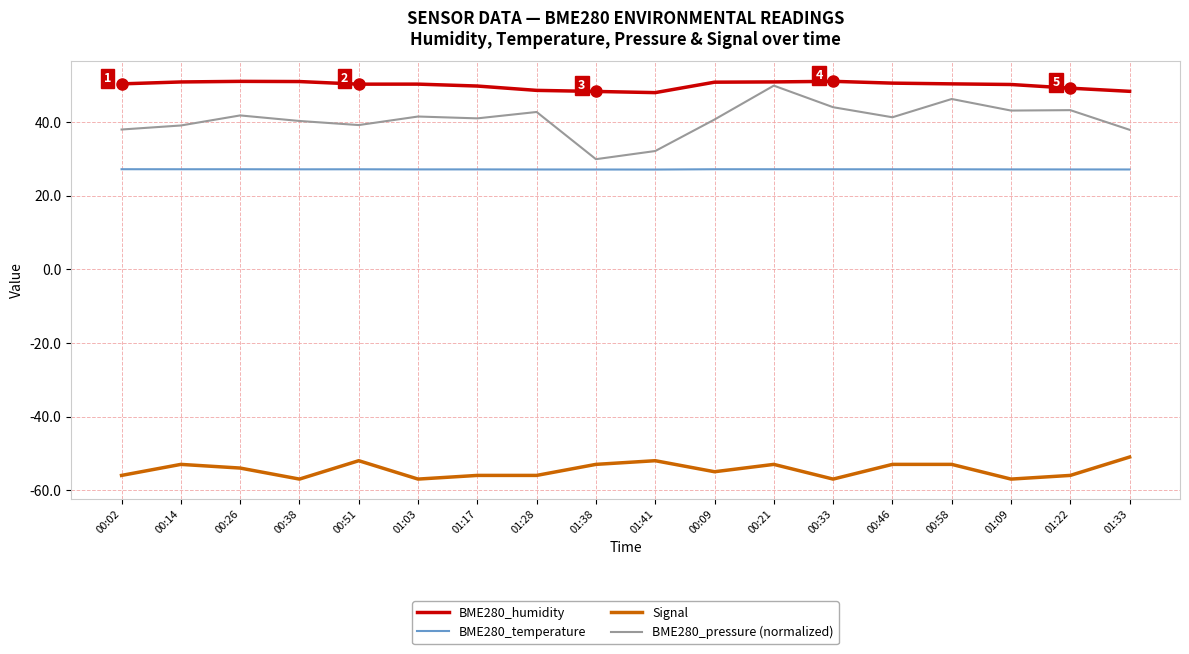

What position from the left is 01:22?

17